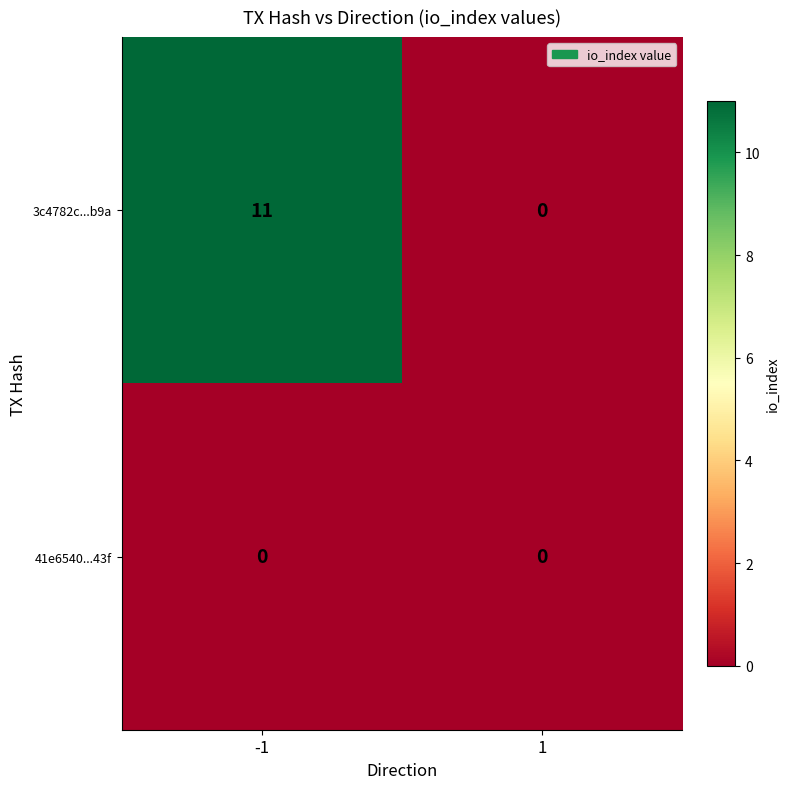

Rank the series at -1 from lowest to highest value.

41e6540...43f, 3c4782c...b9a